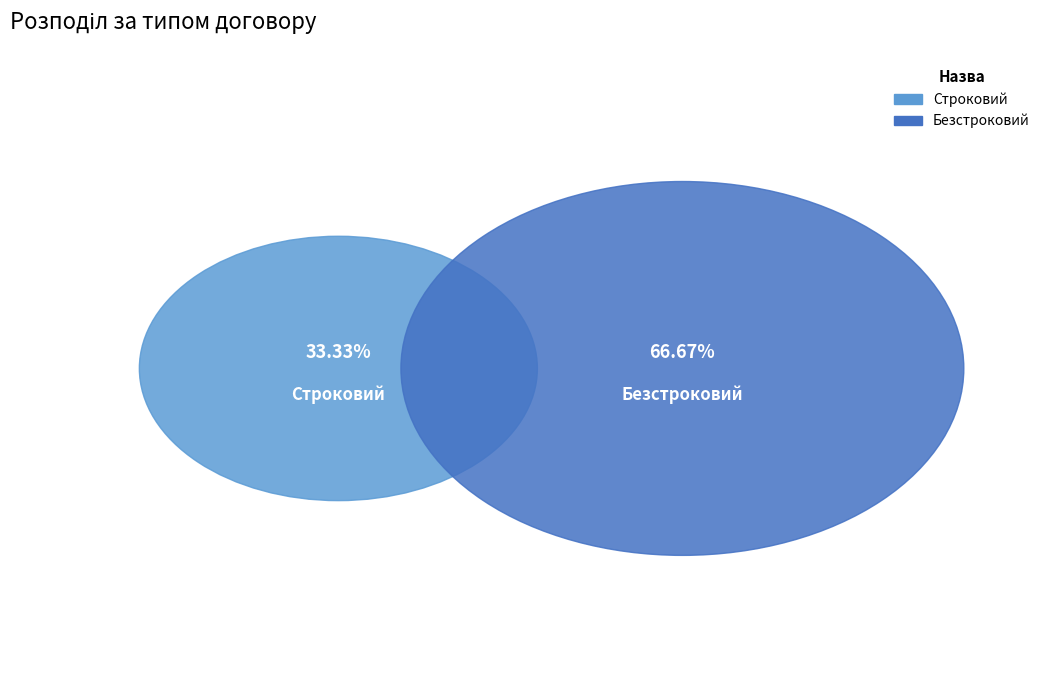

Does Строковий represent more than half of the total?

No